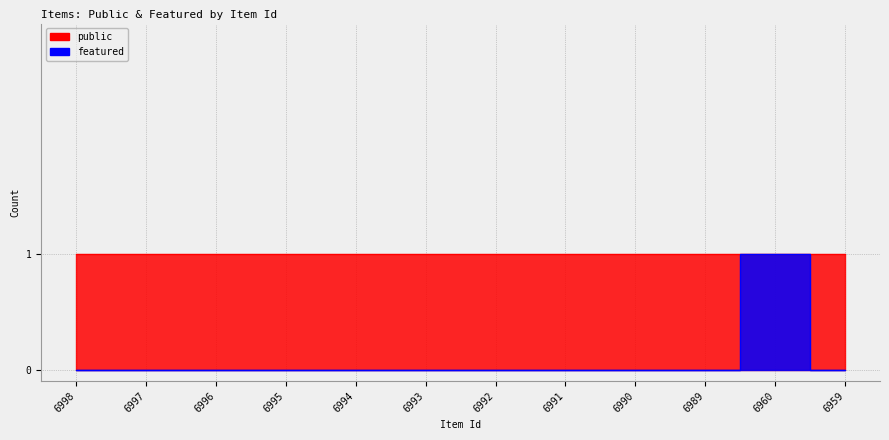

What is the greatest value displayed?

1